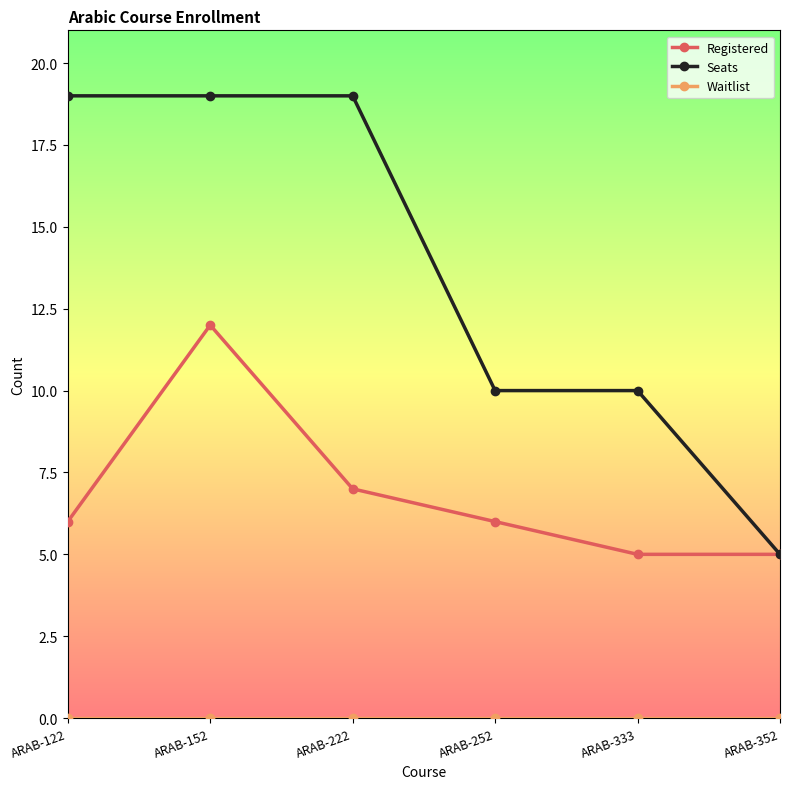

How many Seats values are between 10 and 19?

5